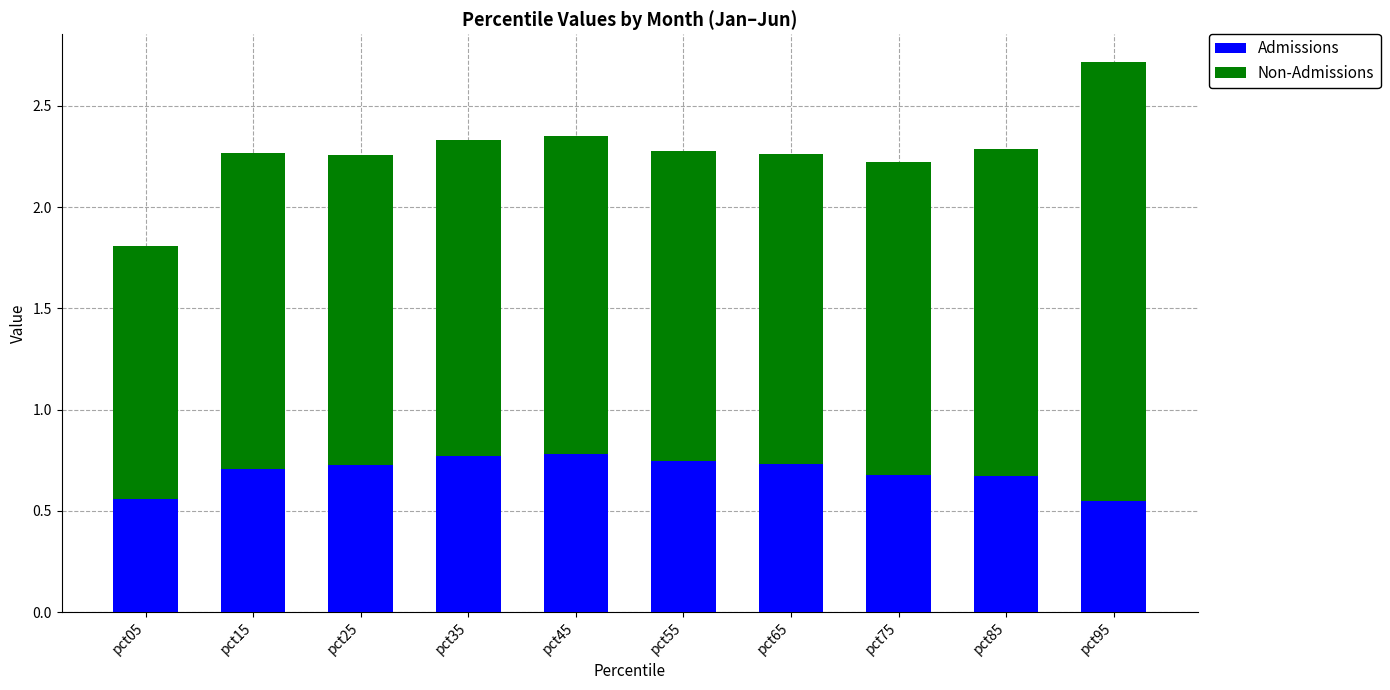

The value of Admissions at pct95 is 0.3. True or false?

False